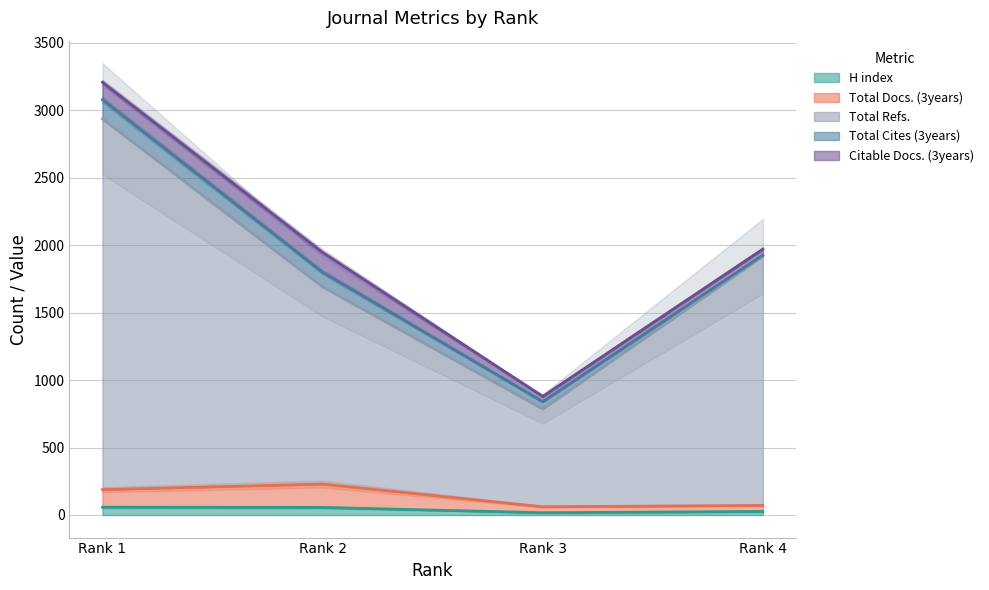

True or false: H index has a value of 17 at Rank 3.

True